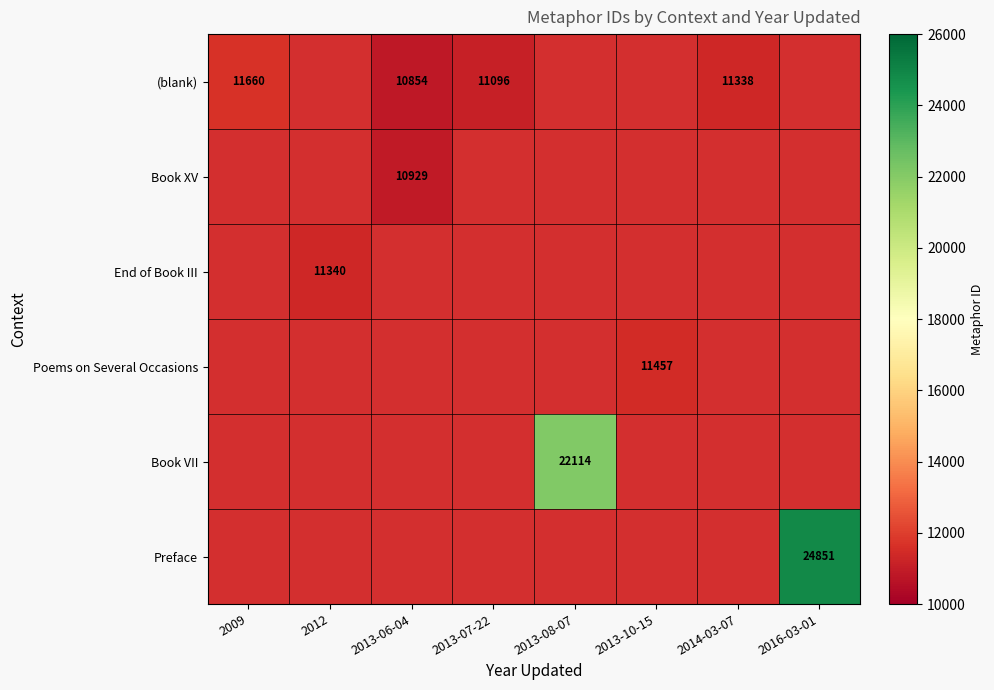

Is it true that Book XV equals 10929 at 2013-06-04?

True